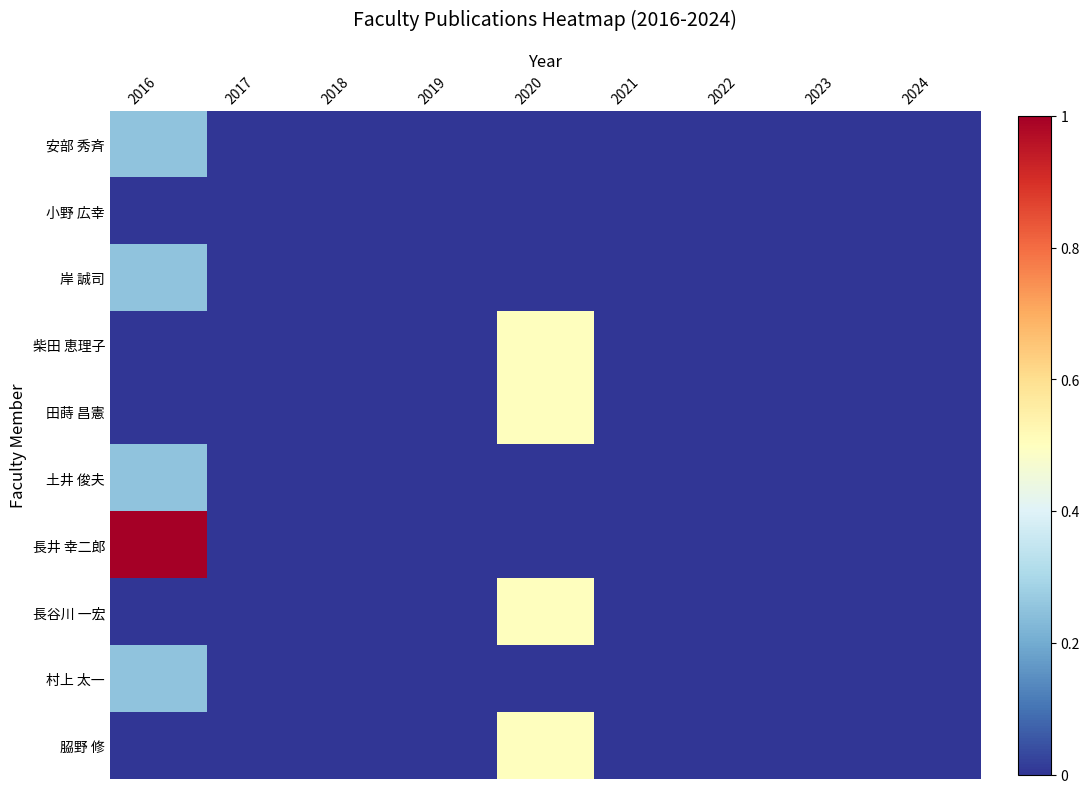

Reading left to right, list all the values displayed in this chart.

安部 秀斉: 2016=0.2	2017=0.0	2018=0.0	2019=0.0	2020=0.0	2021=0.0	2022=0.0	2023=0.0	2024=0.0
小野 広幸: 2016=0.0	2017=0.0	2018=0.0	2019=0.0	2020=0.0	2021=0.0	2022=0.0	2023=0.0	2024=0.0
岸 誠司: 2016=0.2	2017=0.0	2018=0.0	2019=0.0	2020=0.0	2021=0.0	2022=0.0	2023=0.0	2024=0.0
柴田 恵理子: 2016=0.0	2017=0.0	2018=0.0	2019=0.0	2020=0.5	2021=0.0	2022=0.0	2023=0.0	2024=0.0
田蒔 昌憲: 2016=0.0	2017=0.0	2018=0.0	2019=0.0	2020=0.5	2021=0.0	2022=0.0	2023=0.0	2024=0.0
土井 俊夫: 2016=0.2	2017=0.0	2018=0.0	2019=0.0	2020=0.0	2021=0.0	2022=0.0	2023=0.0	2024=0.0
長井 幸二郎: 2016=1.0	2017=0.0	2018=0.0	2019=0.0	2020=0.0	2021=0.0	2022=0.0	2023=0.0	2024=0.0
長谷川 一宏: 2016=0.0	2017=0.0	2018=0.0	2019=0.0	2020=0.5	2021=0.0	2022=0.0	2023=0.0	2024=0.0
村上 太一: 2016=0.2	2017=0.0	2018=0.0	2019=0.0	2020=0.0	2021=0.0	2022=0.0	2023=0.0	2024=0.0
𦚰野 修: 2016=0.0	2017=0.0	2018=0.0	2019=0.0	2020=0.5	2021=0.0	2022=0.0	2023=0.0	2024=0.0